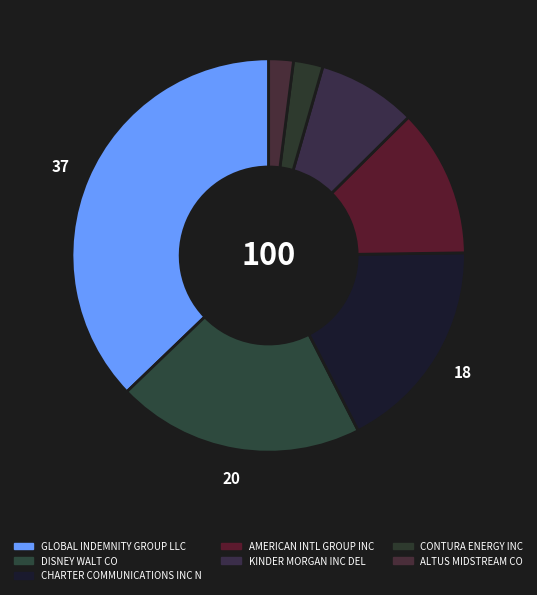

Count the number of slices in the pie.

7